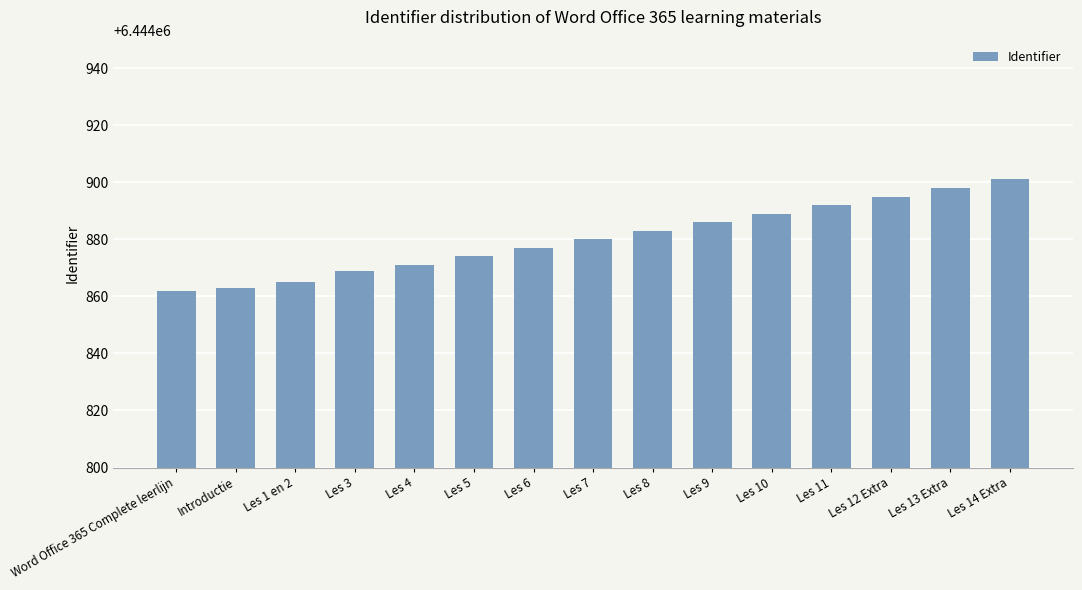

What is the value of the 9th bar from the left?

6444883